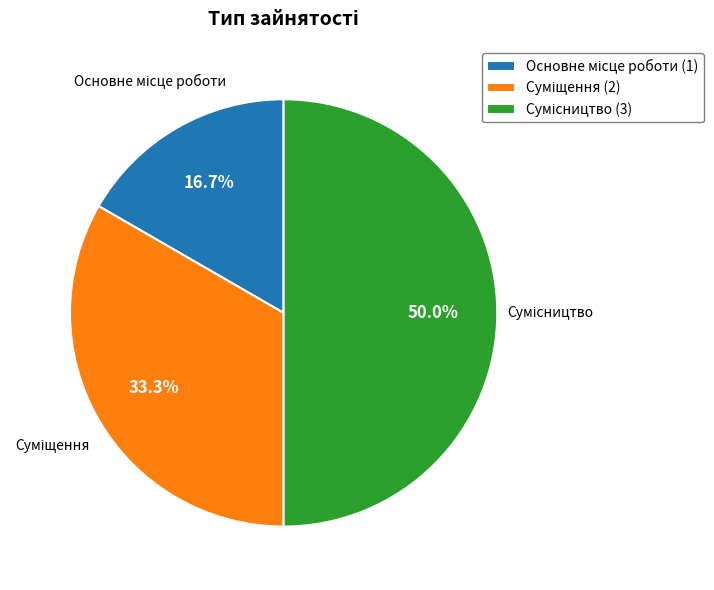

Rank the categories by value from highest to lowest.

Сумісництво, Суміщення, Основне місце роботи